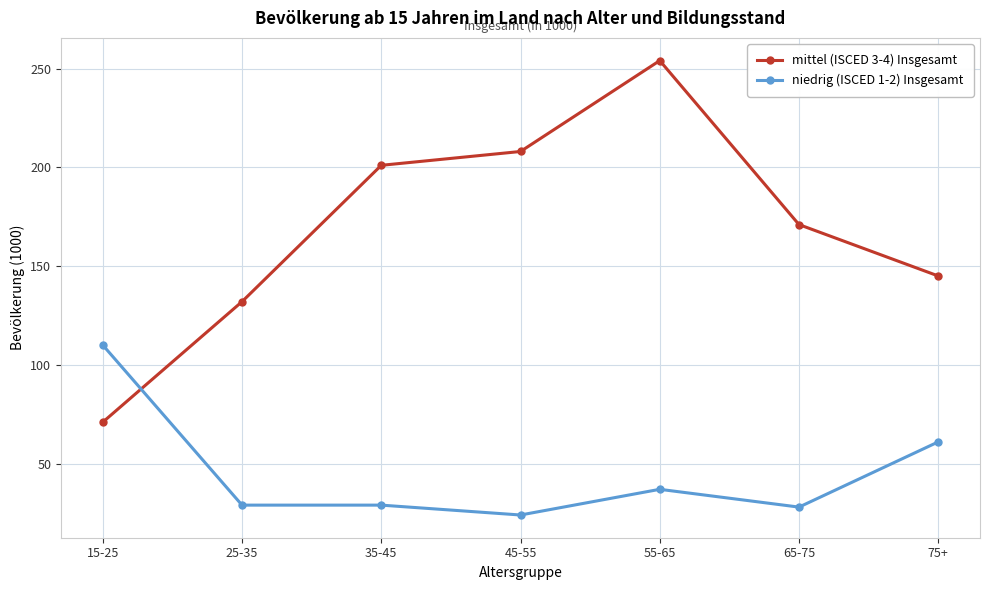

What are all the series names shown in the legend?

mittel (ISCED 3-4) Insgesamt, niedrig (ISCED 1-2) Insgesamt